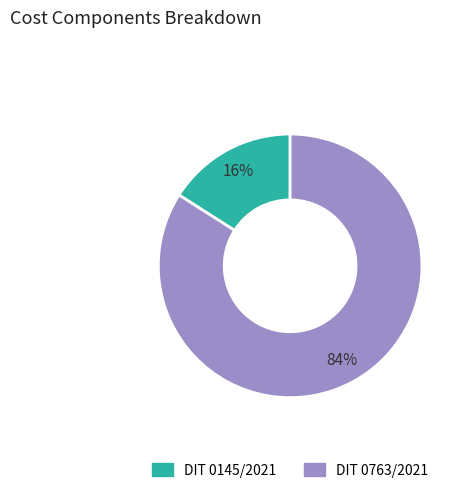

Which slice represents more than half of the pie?

DIT 0763/2021